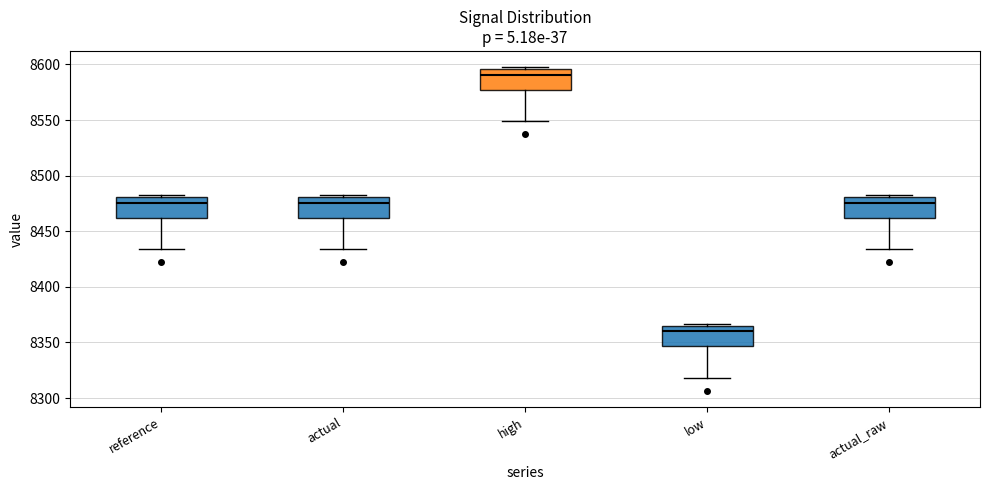

Which box has the lowest median line?

low